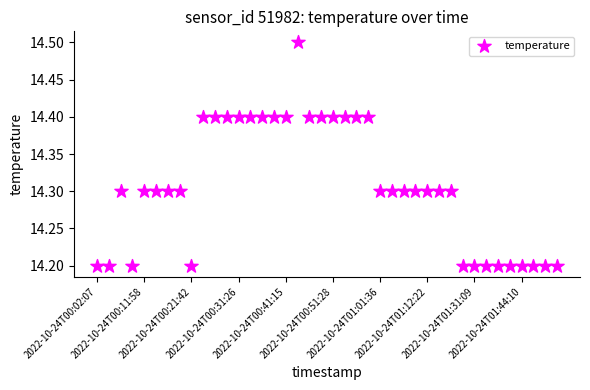

How many points are shown in the scatter plot?

40